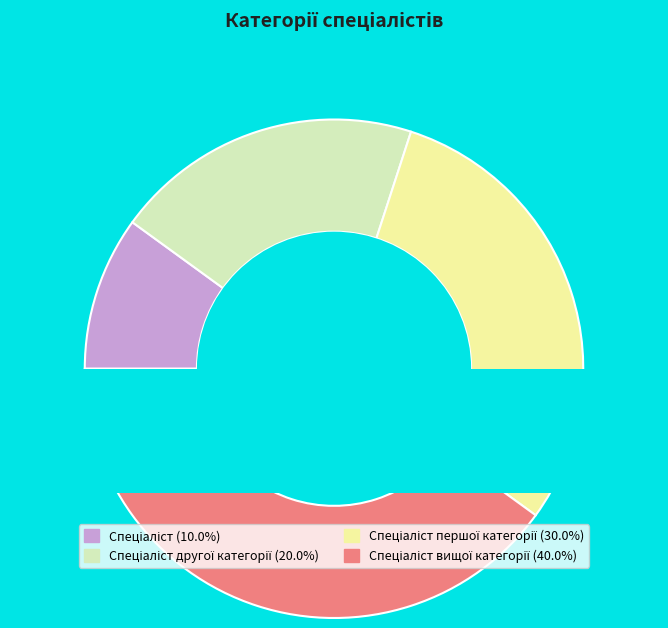

Is there any slice that represents more than half of the pie?

No